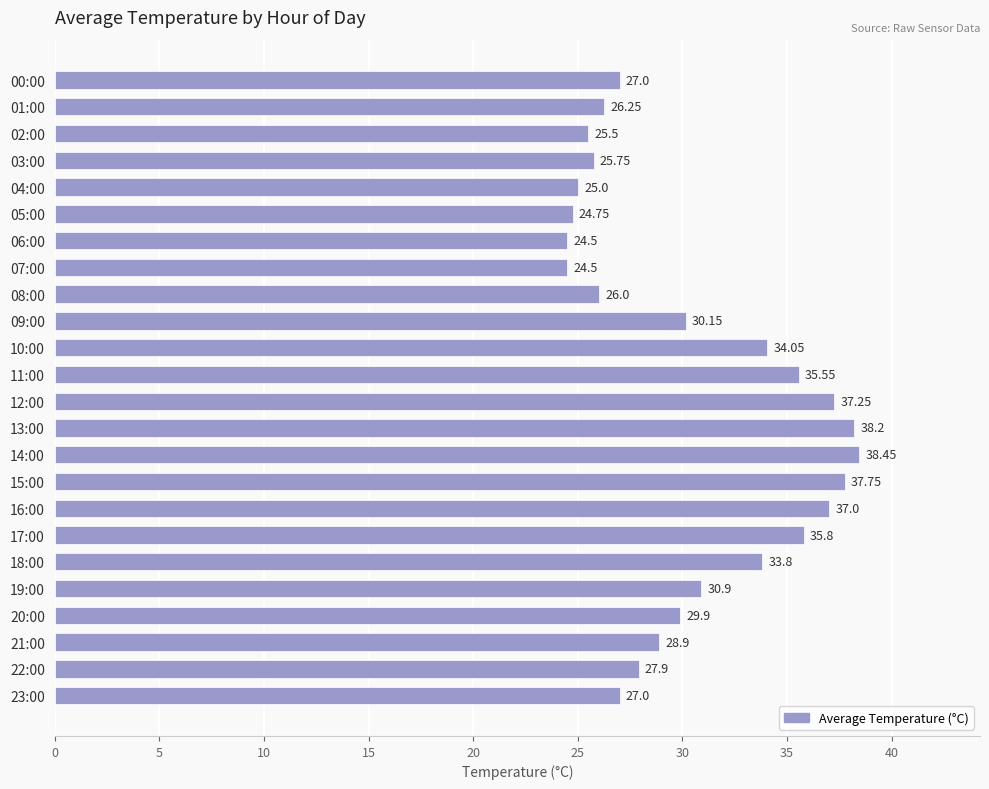

Which has a higher value, 03:00 or 14:00?

14:00